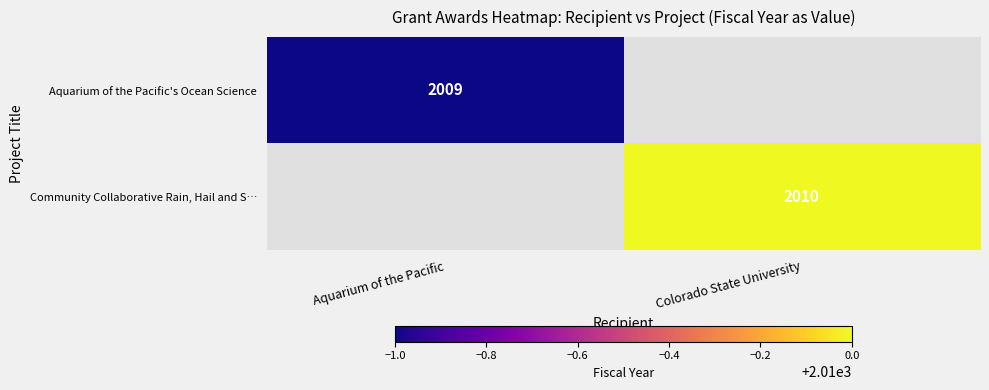

The value of Aquarium of the Pacific's Ocean Science at Aquarium of the Pacific is 2009. True or false?

True